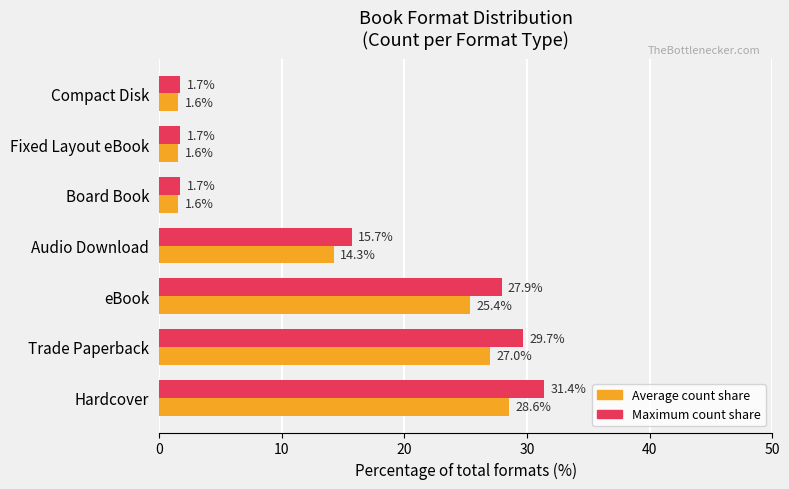

What is the minimum value for Average count share?

1.6